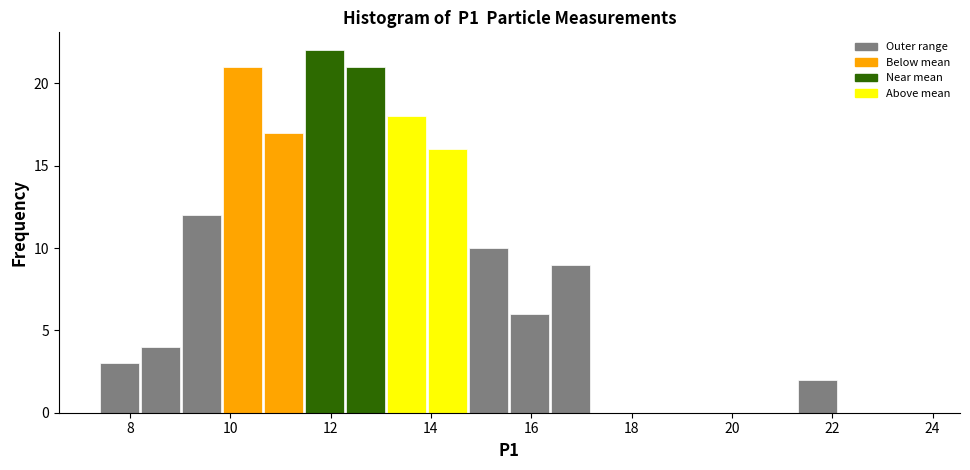

Reading left to right, list every bar in this chart as the range it spans on the x-axis followed by its height. Neither the bar edges nor the heights are printed on the chart, so give them approximately, as read against the axes.

7.4 to 8.2: 3
8.2 to 9.0: 4
9.0 to 9.8: 12
9.8 to 10.6: 21
10.6 to 11.4: 17
11.4 to 12.2: 22
12.2 to 13.2: 21
13.2 to 14.0: 18
14.0 to 14.8: 16
14.8 to 15.6: 10
15.6 to 16.4: 6
16.4 to 17.2: 9
17.2 to 18.0: 0
18.0 to 18.8: 0
18.8 to 19.6: 0
19.6 to 20.4: 0
20.4 to 21.2: 0
21.2 to 22.2: 2
22.2 to 23.0: 0
23.0 to 23.8: 0